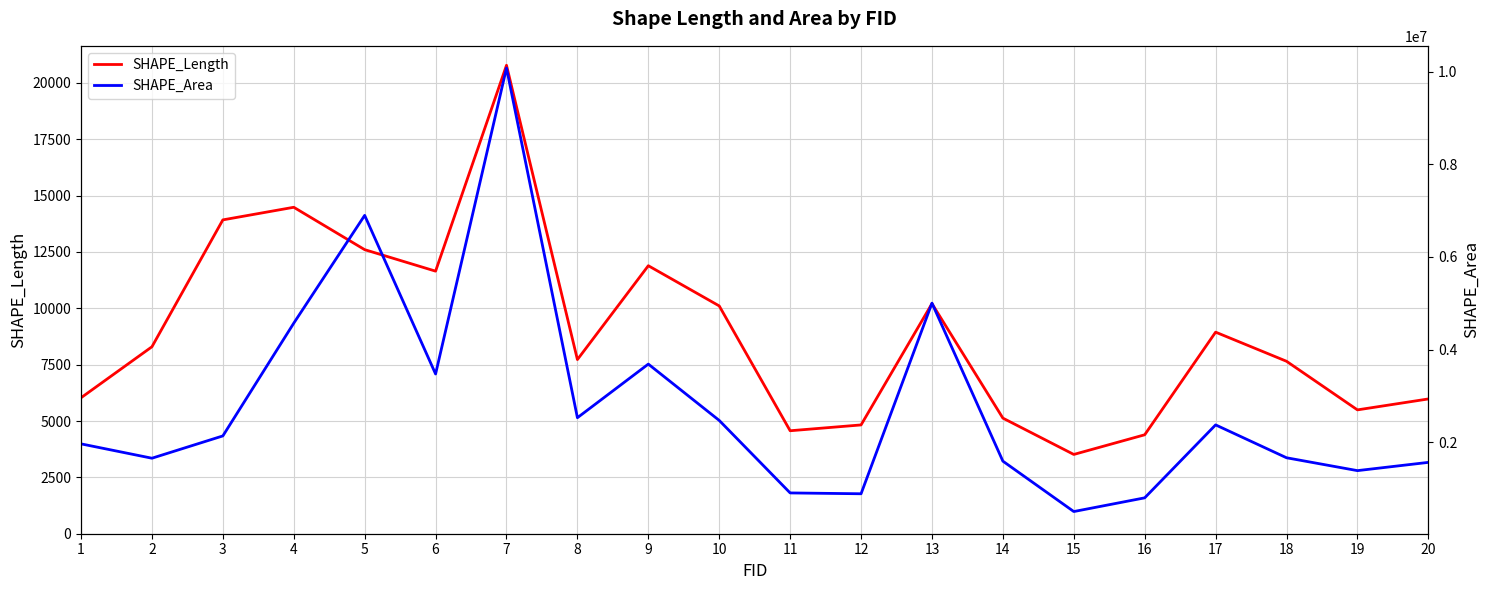

What is the difference between the SHAPE_Area values at 5 and 16?

1098060.8